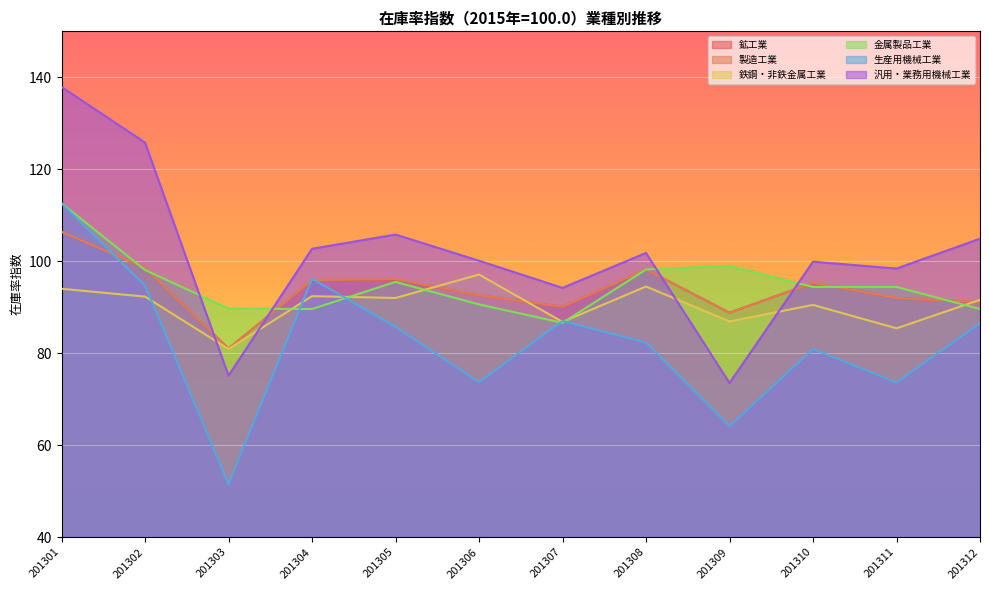

Is it true that 製造工業 equals 56.0 at 201305?

False